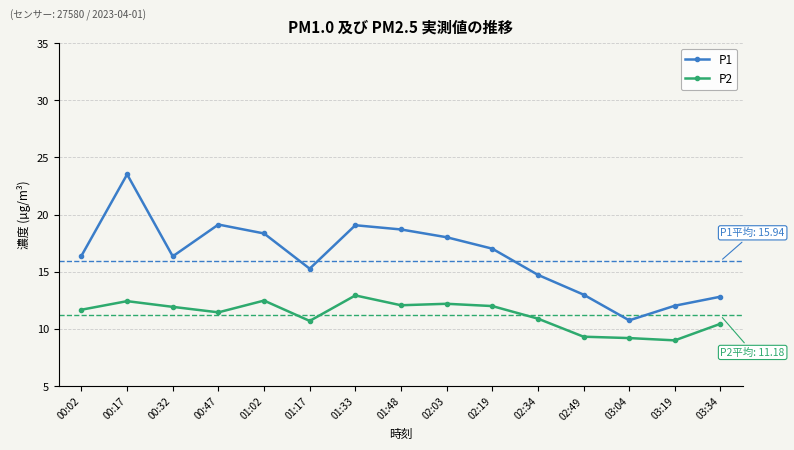

What is the minimum value shown in the chart?

9.0